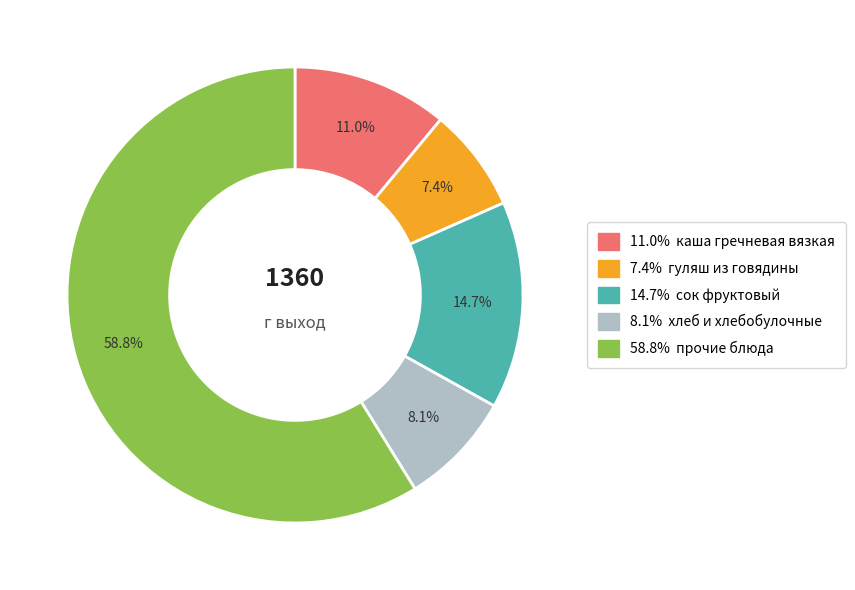

Is there any slice that represents more than half of the pie?

Yes